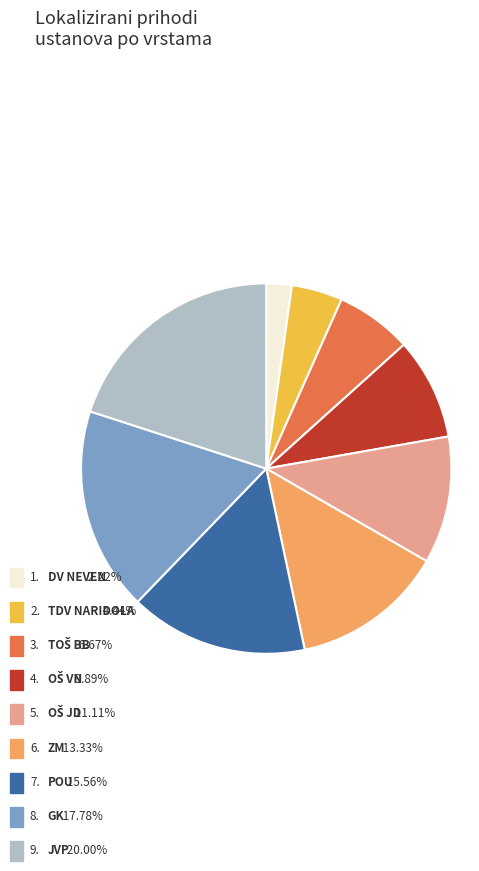

Is there a majority slice in this chart?

No